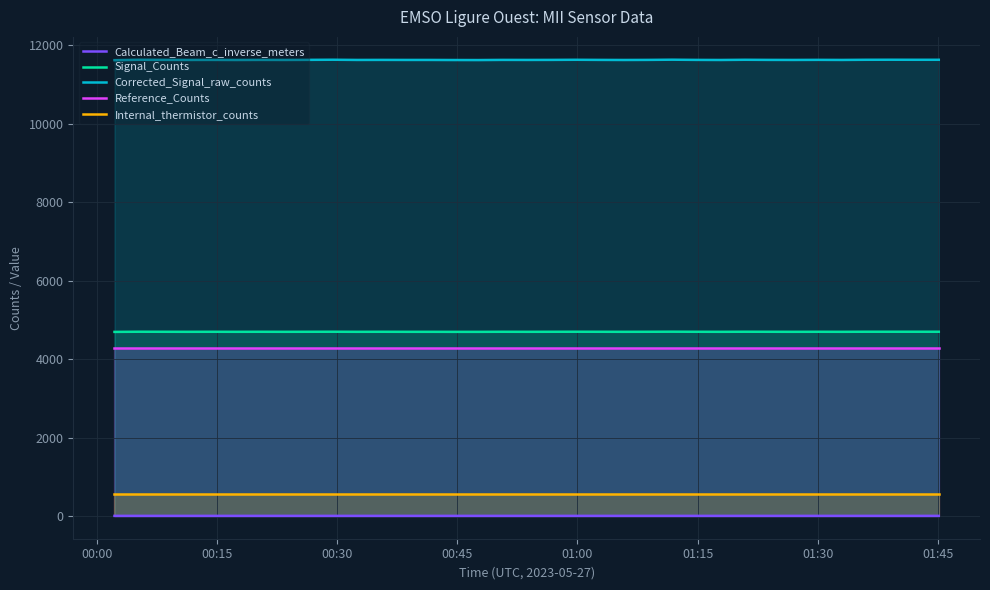

True or false: Reference_Counts and Corrected_Signal_raw_counts cross at least once.

False